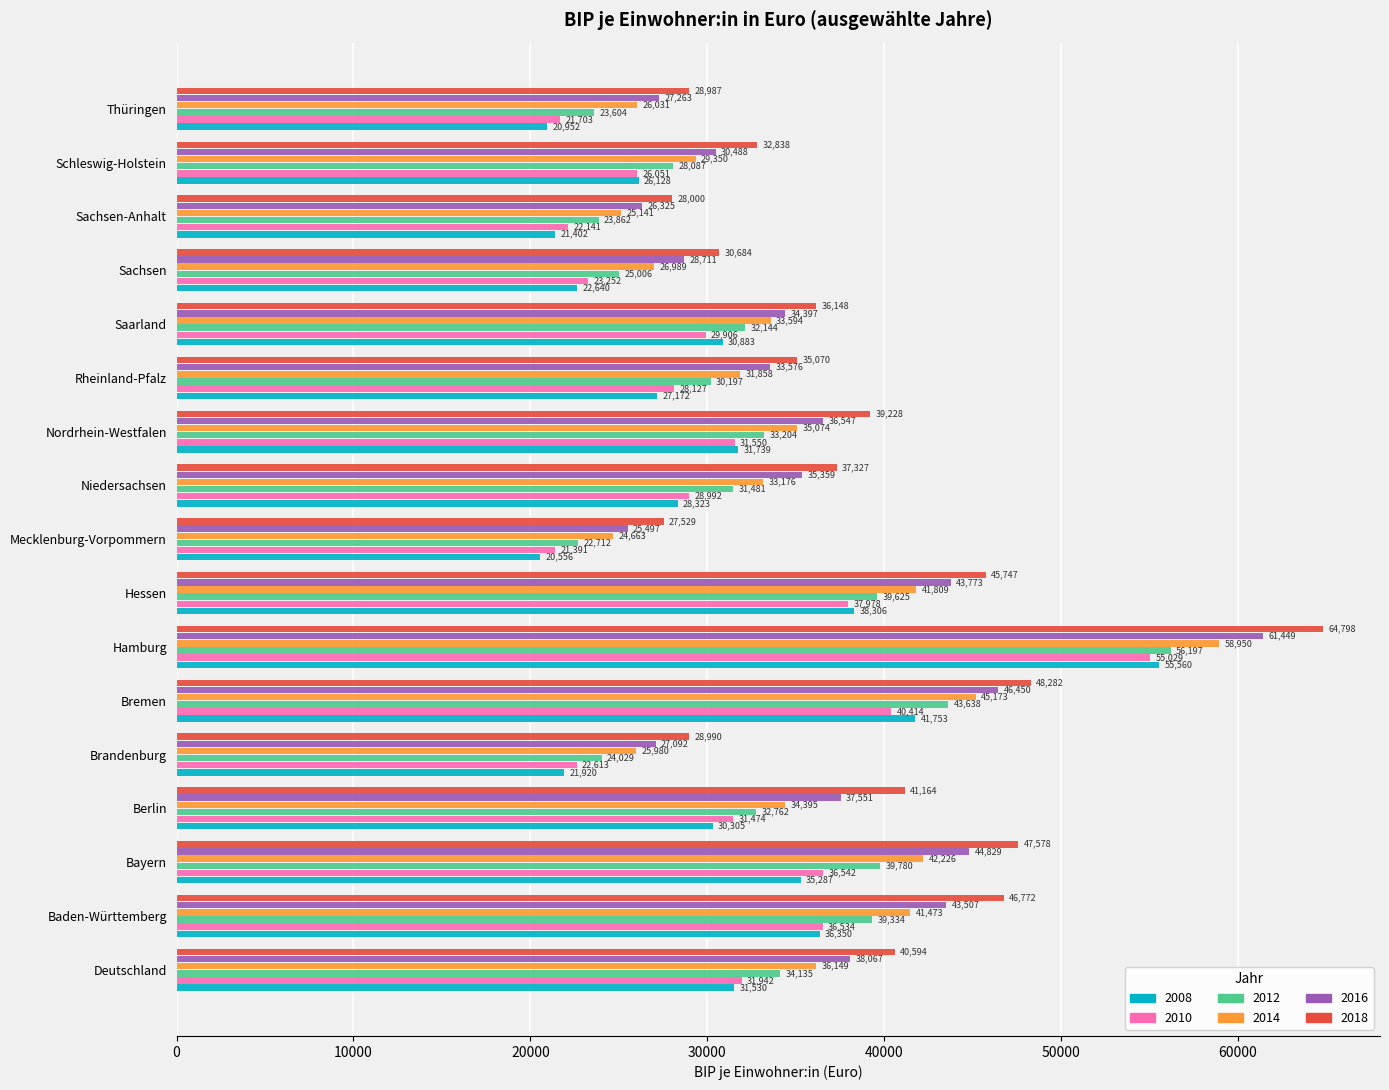

What is the maximum value shown in the chart?

64798